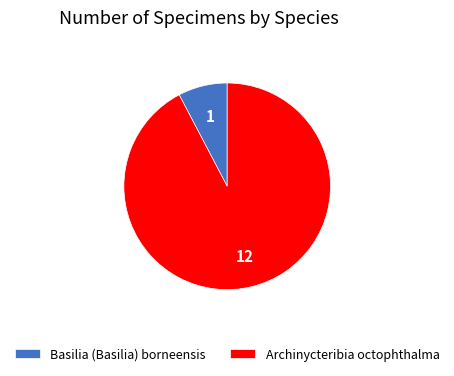

Combined, do Basilia (Basilia) borneensis and Archinycteribia octophthalma account for over 50%?

Yes